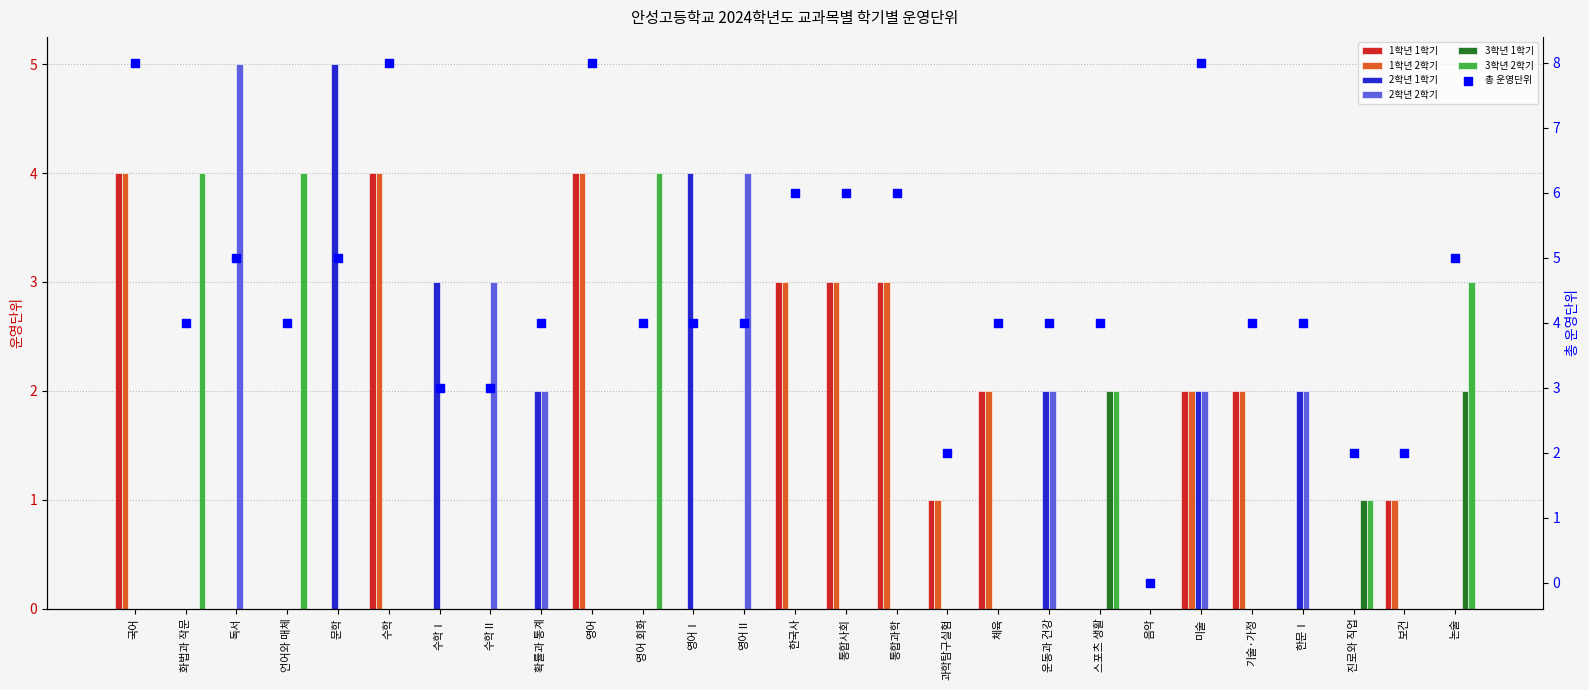

Which series contains the lowest Y value?

1학년 1학기